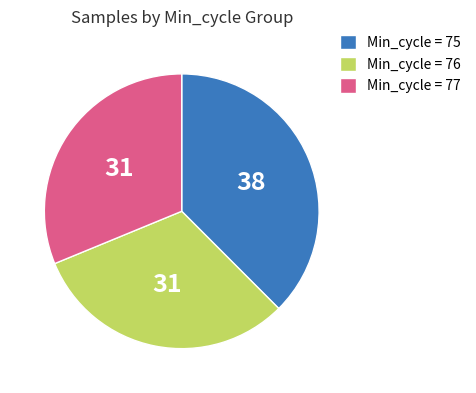

True or false: Min_cycle = 77 accounts for 18% of the total.

False